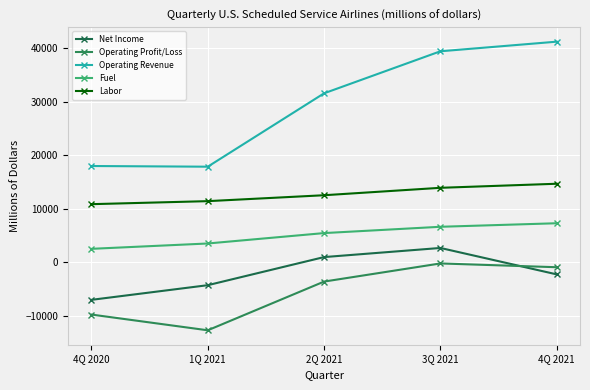

Count the number of categories in the chart.

5